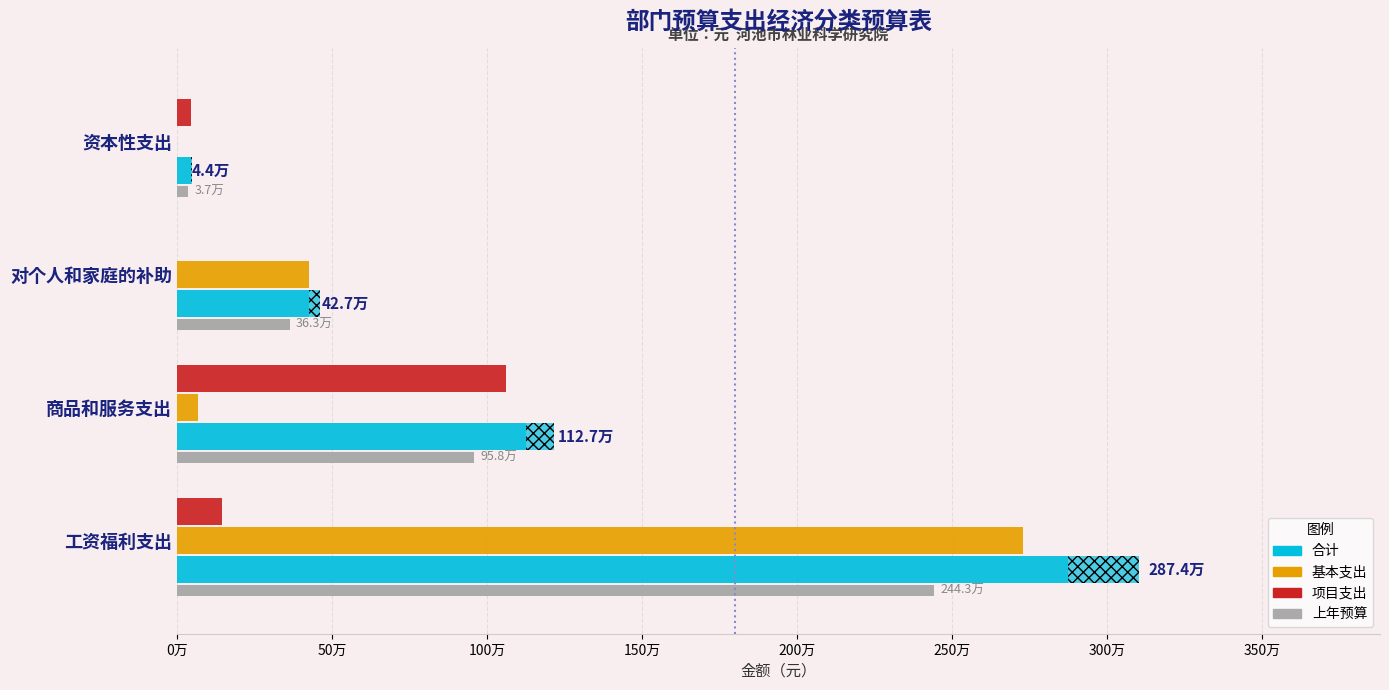

What is the difference between the 上年预算 values at 资本性支出 and 工资福利支出?

2405207.8